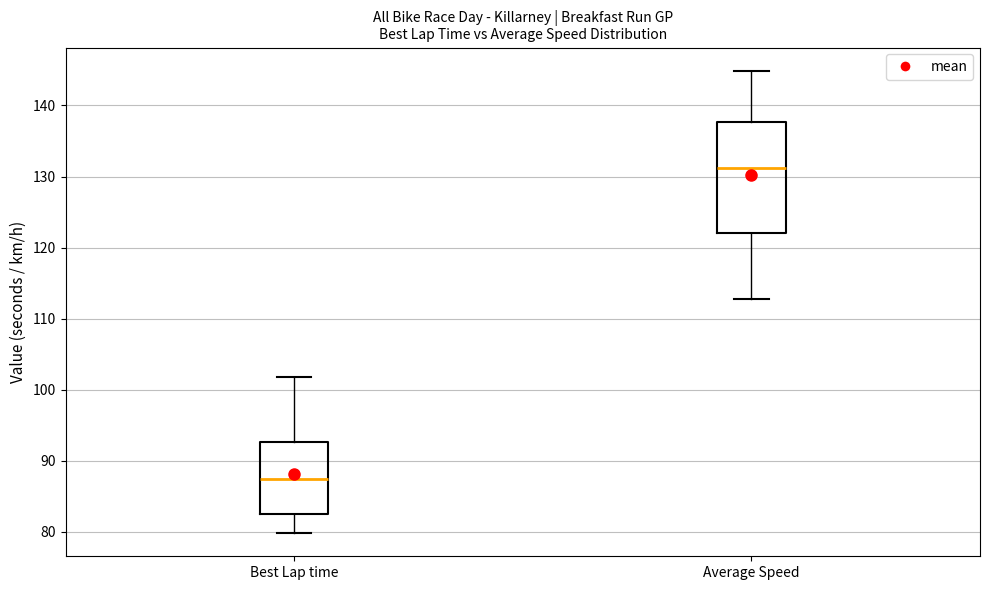

Which box has the highest median line?

Average Speed